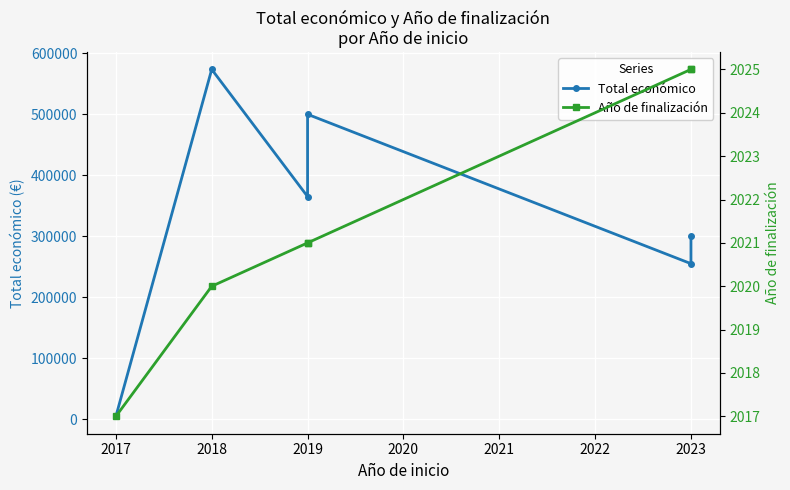

What is the difference between the second highest and second lowest values in the Año de finalización series?

5